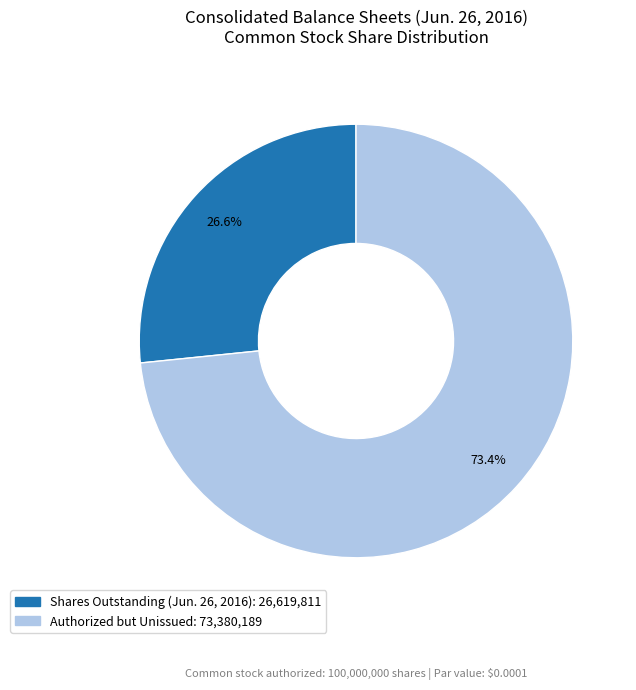

Does any single category account for the majority?

Yes